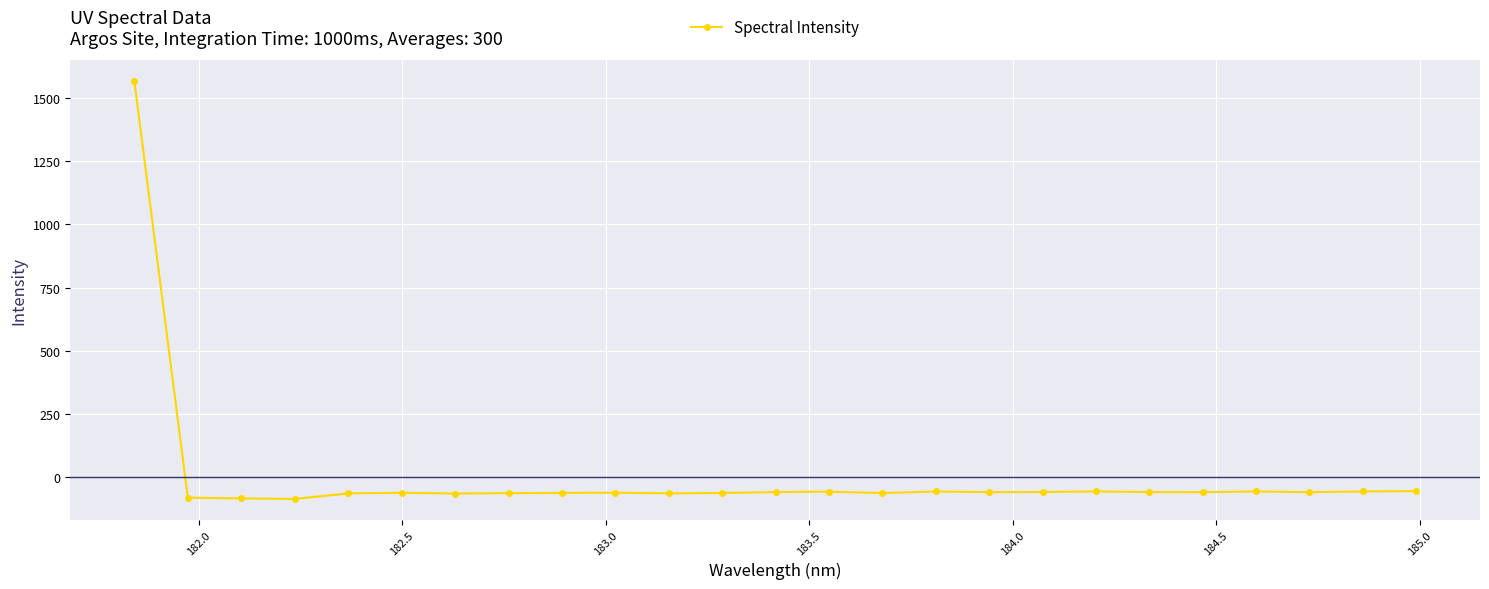

How many lines are shown in the chart?

1